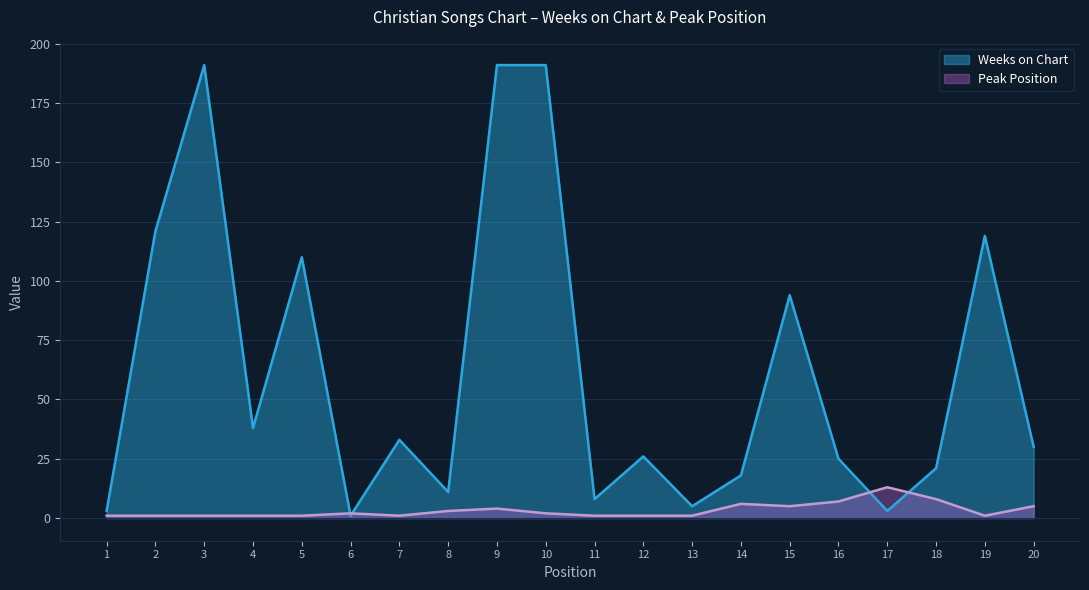

Which series changed the most between 3 and 4?

Weeks on Chart